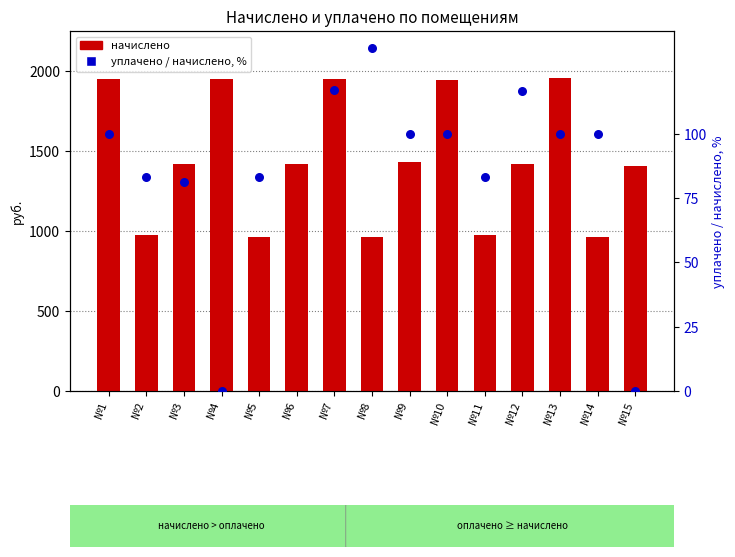

Which series has the largest total across all categories?

начислено